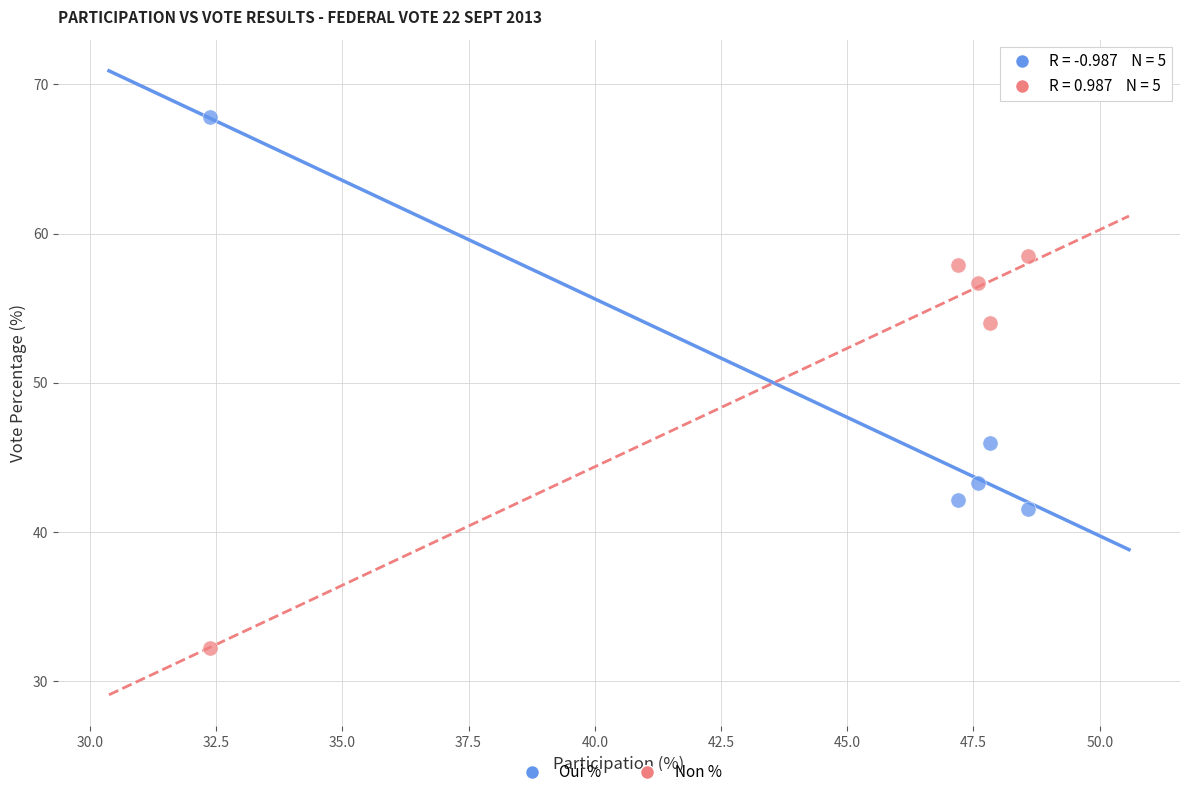

Across all data points, what is the range of X values (max minus min)?

16.2